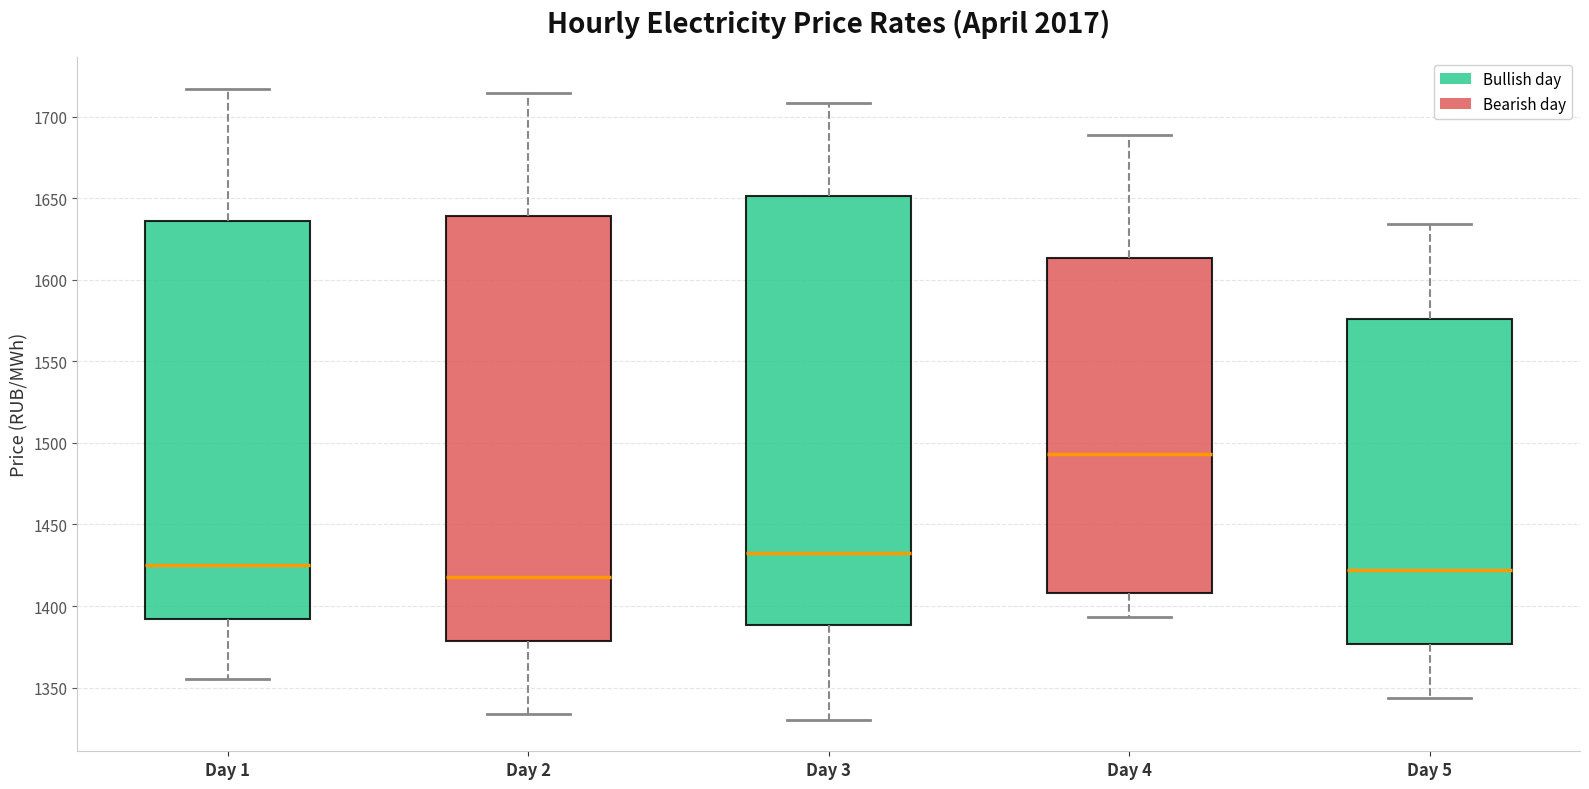

Reading left to right, read every box against the y-axis: the position of its median line, the range the box covers, and the ends of its whiskers. The values are not printed on the chart, so give them approximately, as read against the axis.

Day 1: median 1425, box 1390 to 1635, whiskers 1355 to 1715
Day 2: median 1420, box 1380 to 1640, whiskers 1335 to 1715
Day 3: median 1435, box 1390 to 1650, whiskers 1330 to 1710
Day 4: median 1495, box 1410 to 1615, whiskers 1395 to 1690
Day 5: median 1420, box 1375 to 1575, whiskers 1345 to 1635